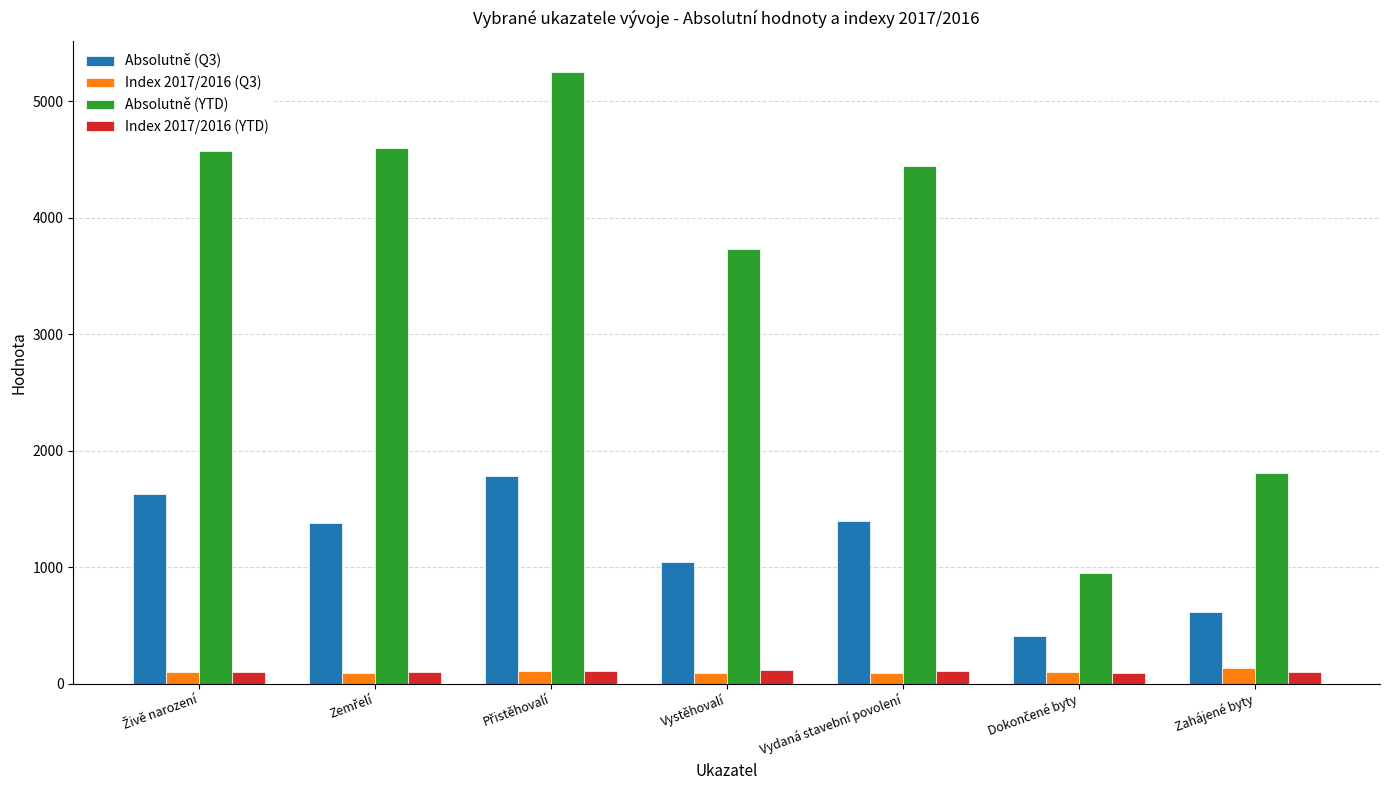

How many values in the Absolutně (Q3) series are below 1382?

3